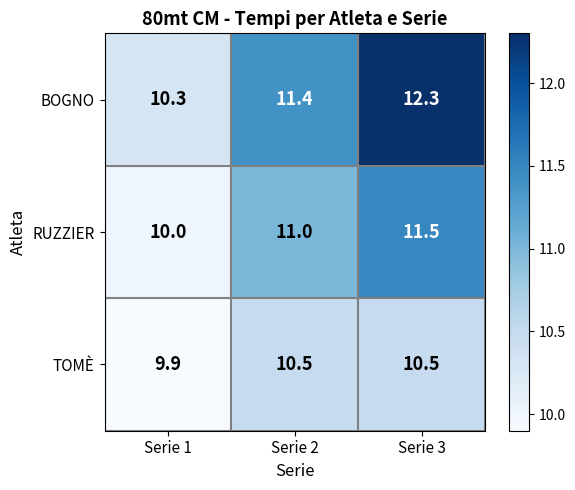

What is the spread (max minus min) of values at Serie 1?

0.4